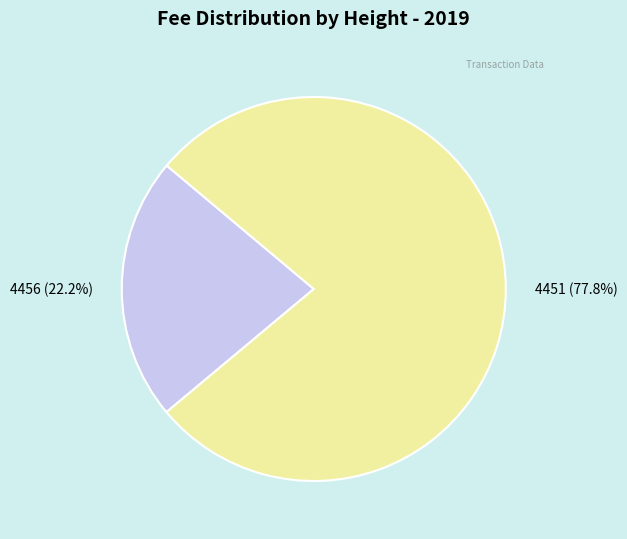

Is it true that 4456 is 22% of the pie?

True